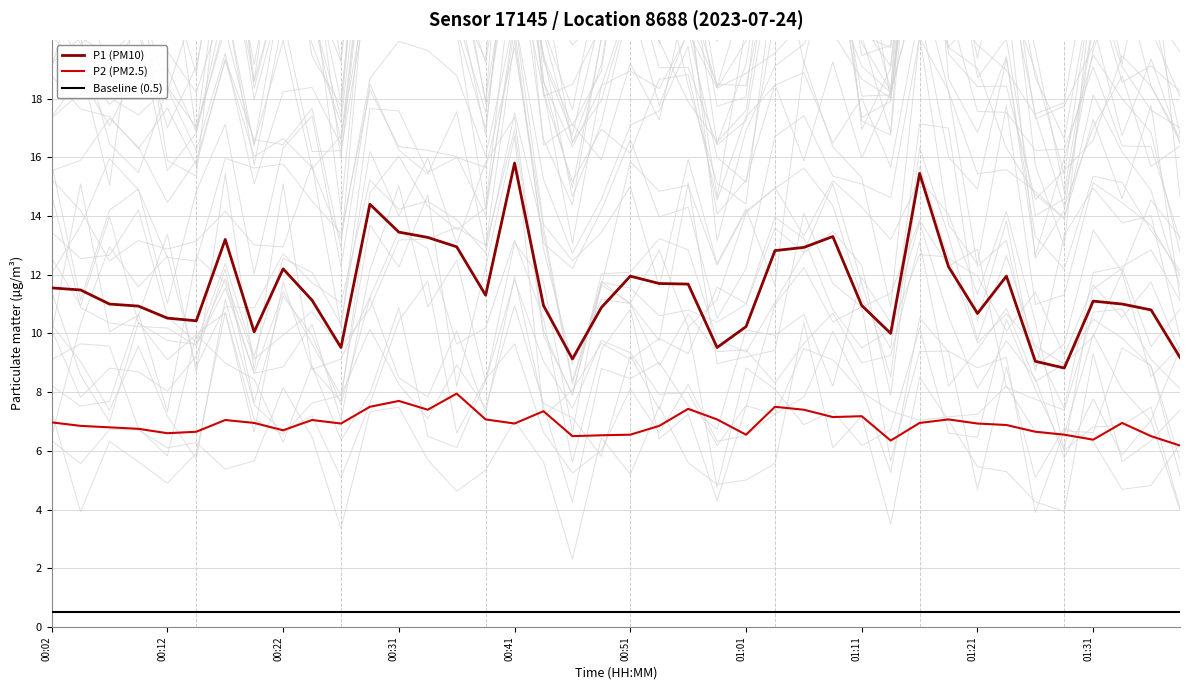

What is the maximum value for P2 (PM2.5)?

8.0